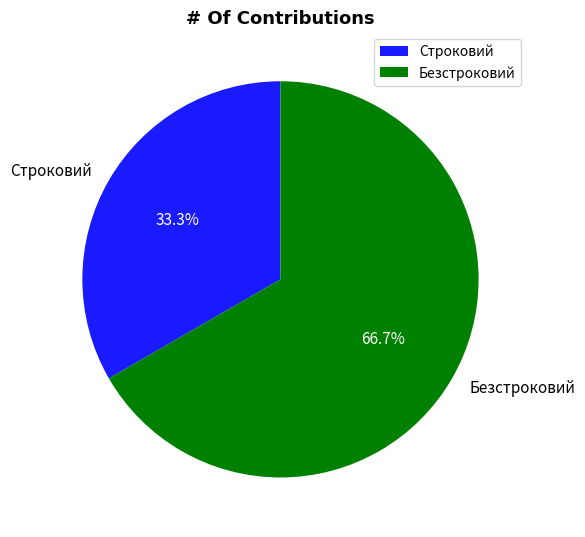

Which slice is the largest?

Безстроковий